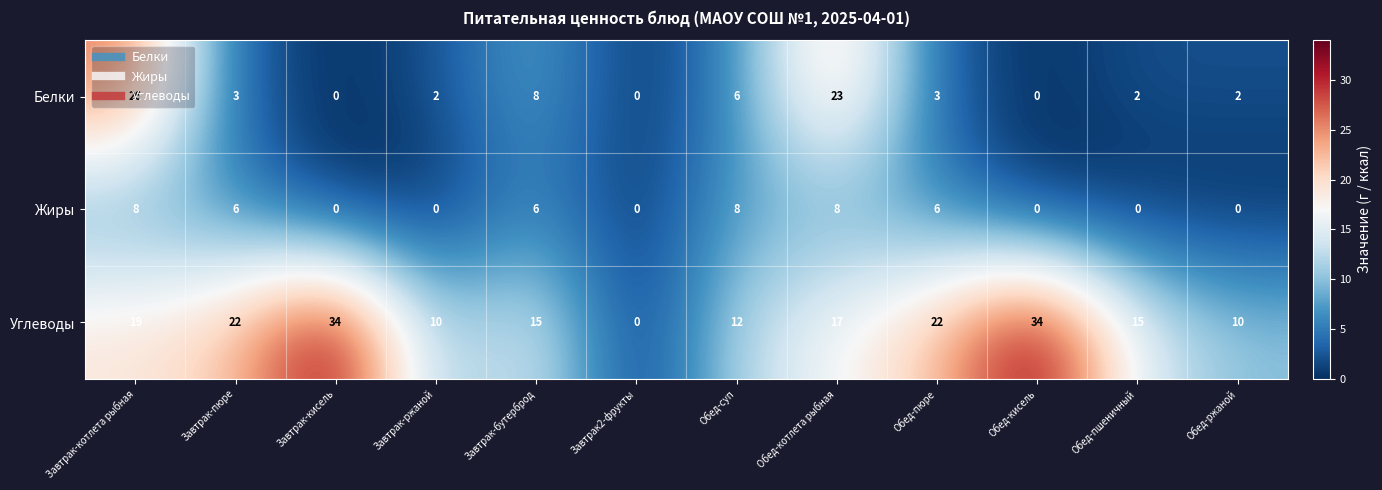

At how many categories does at least one series exceed 13?

8